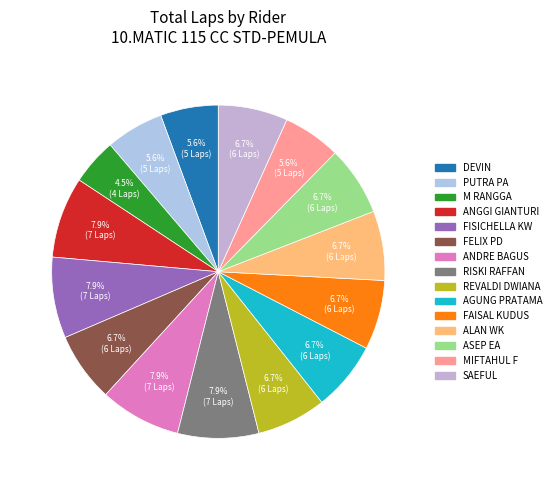

Which slice is the smallest?

M RANGGA